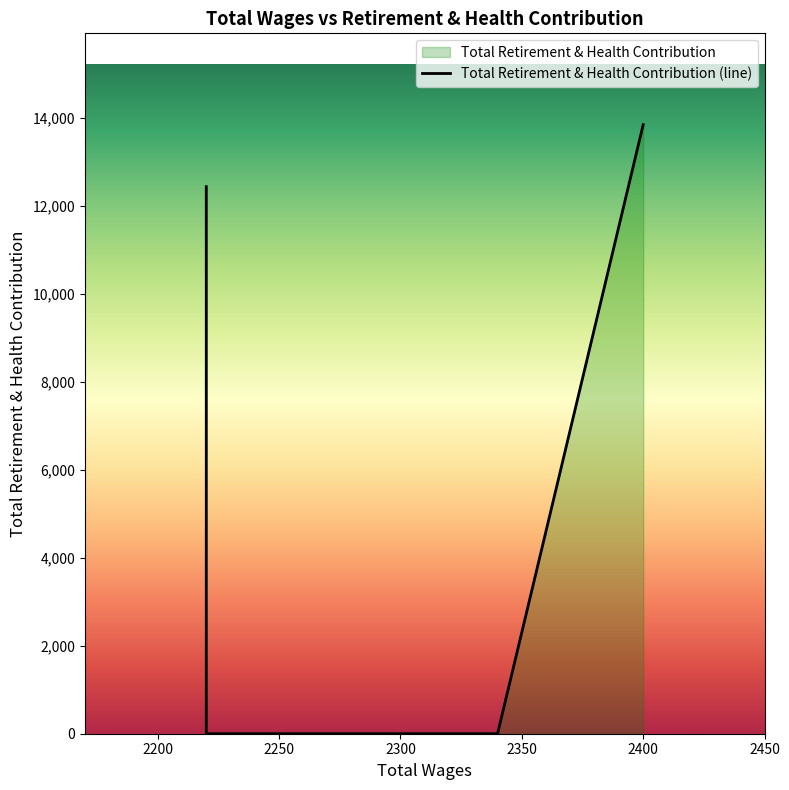

Where is the first local maximum?

2220.0